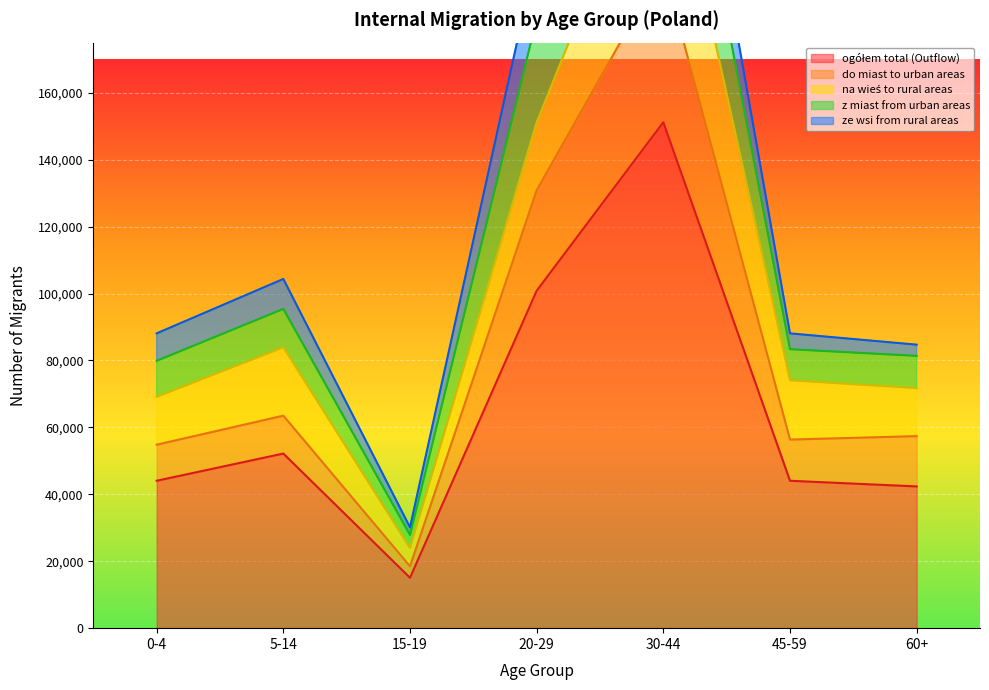

Which series has the largest total across all categories?

ogółem total (Outflow)